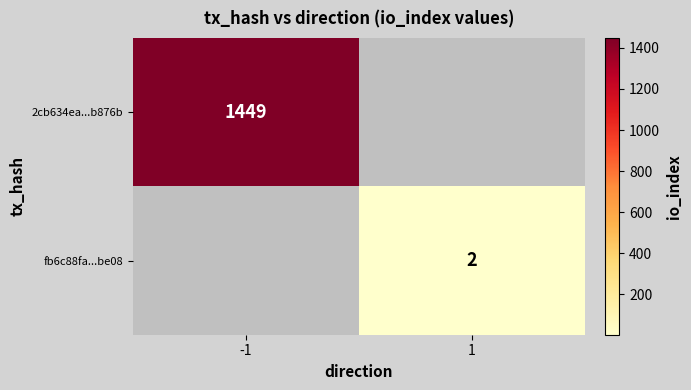

True or false: fb6c88fa...be08 has a value of 2 at 1.

True